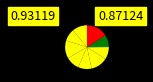

Count the number of slices in the pie.

9